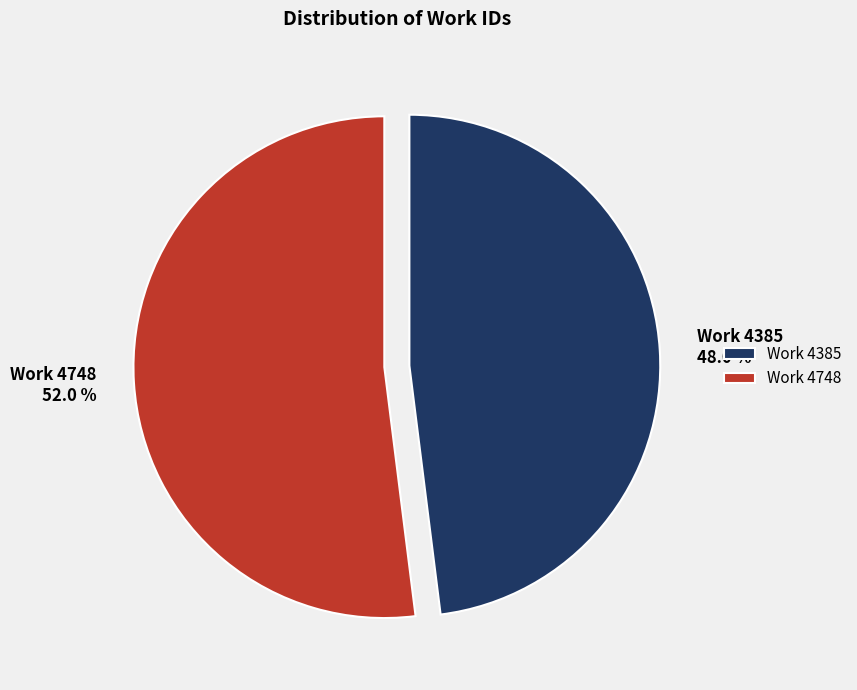

Between Work 4748 and Work 4385, which is larger?

Work 4748